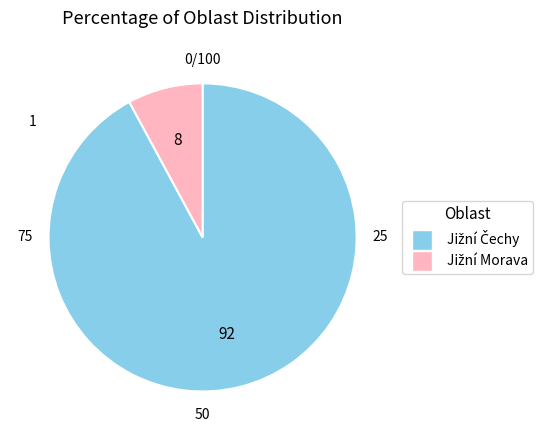

Is there any slice that represents more than half of the pie?

Yes